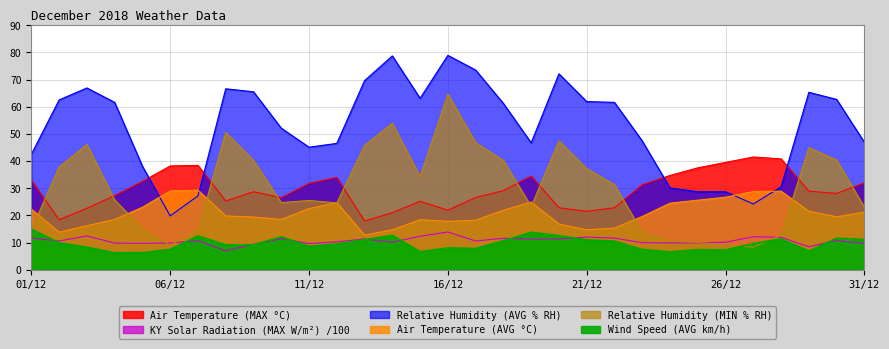

Which series changed the most between 01/12 and 02/12?

Relative Humidity (MIN % RH)